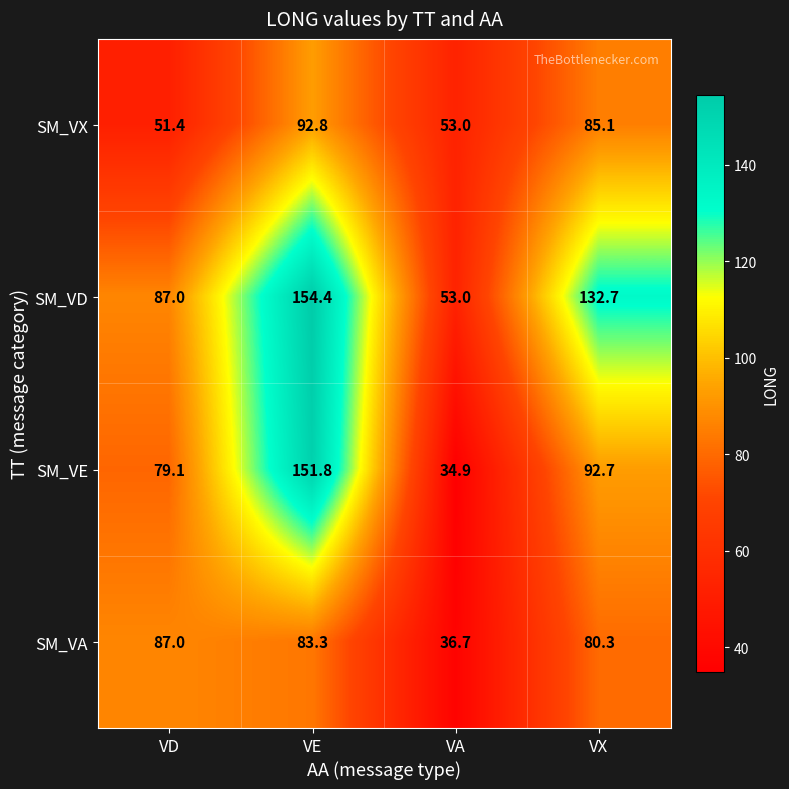

Reading right to left, what are all the values shown in this chart?

SM_VX: 85.1	53.0	92.8	51.4
SM_VD: 132.7	53.0	154.4	87.0
SM_VE: 92.7	34.9	151.8	79.1
SM_VA: 80.3	36.7	83.3	87.0